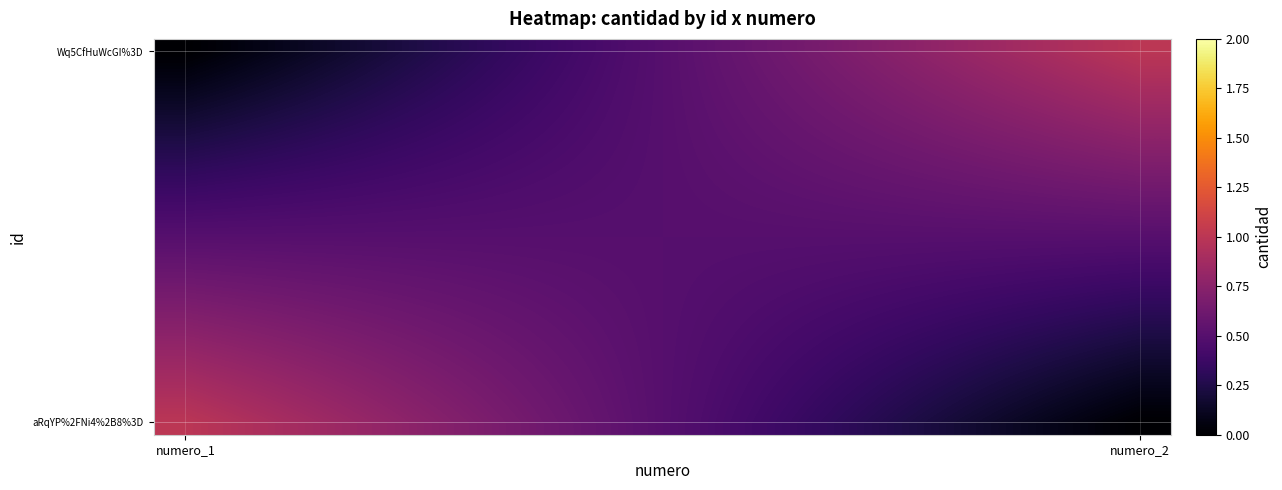

Which series has the widest spread of values?

aRqYP%2FNi4%2B8%3D